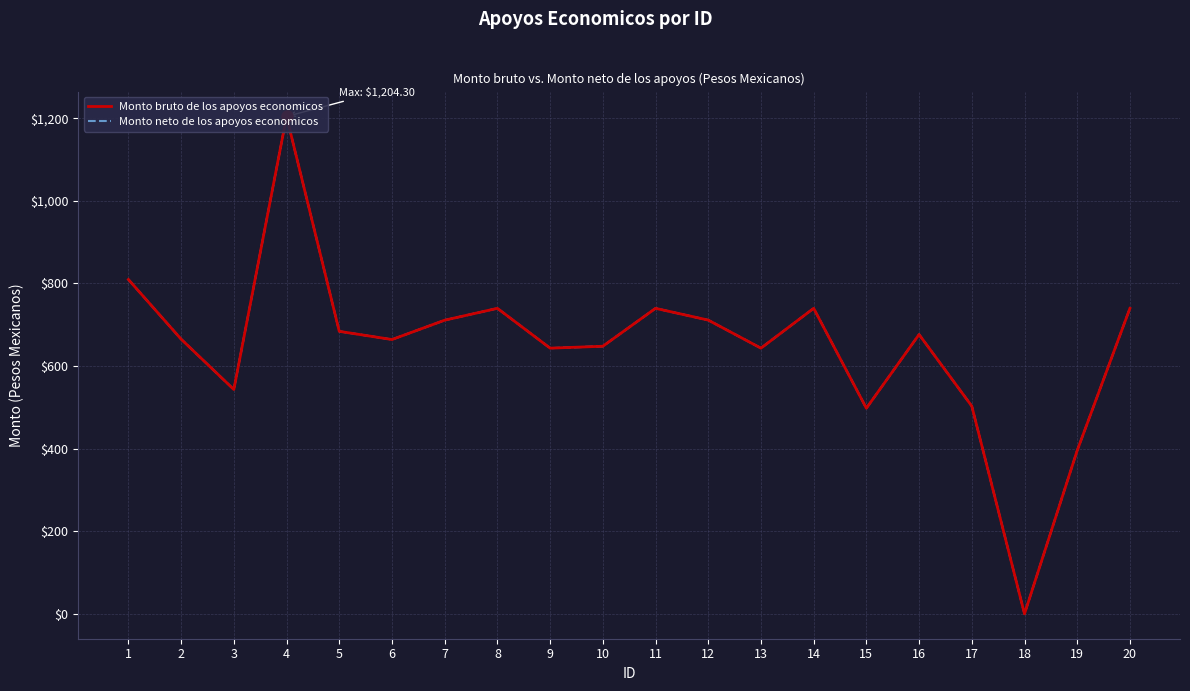

True or false: Monto neto de los apoyos economicos and Monto bruto de los apoyos economicos intersect in this chart.

False